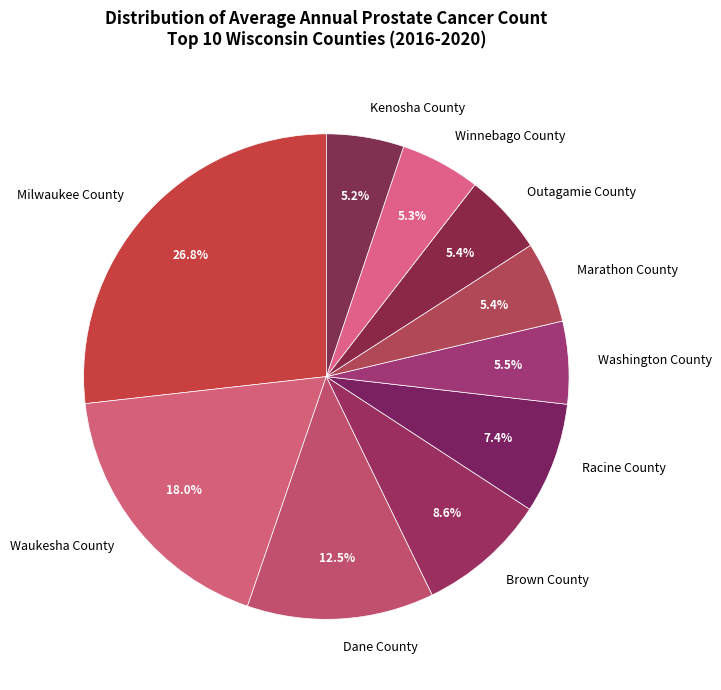

Between Brown County and Marathon County, which is larger?

Brown County